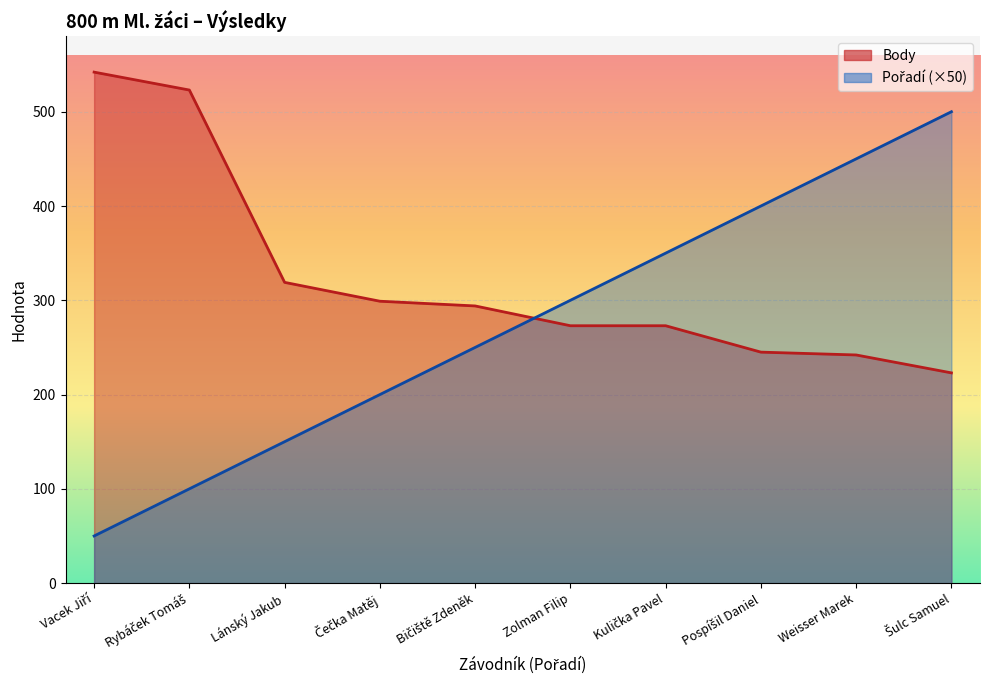

After their last crossing, which series has the higher values: Pořadí or Body?

Pořadí